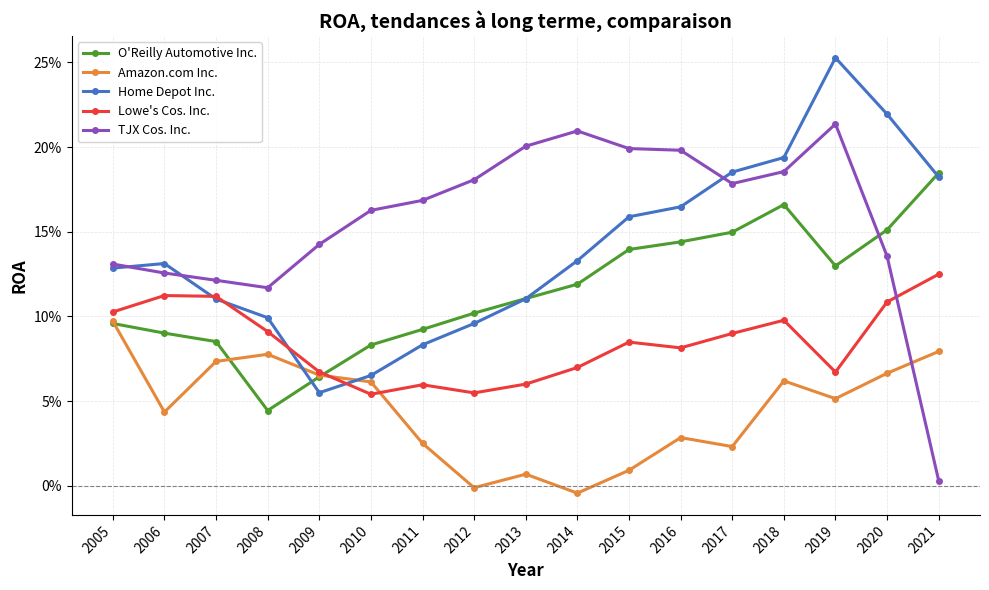

Is it true that TJX Cos. Inc. equals 0.2 at 2017?

False